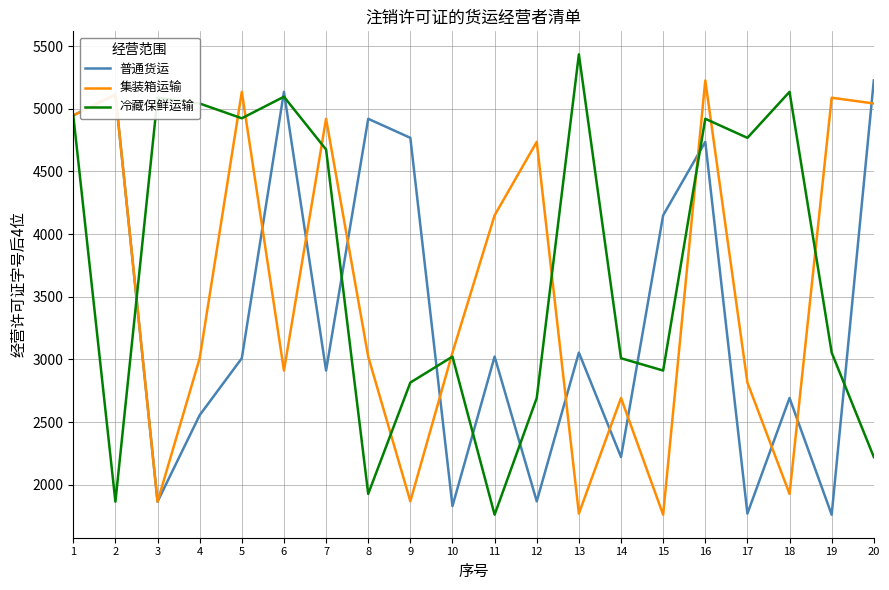

The value of 普通货运 at 3 is 812. True or false?

False